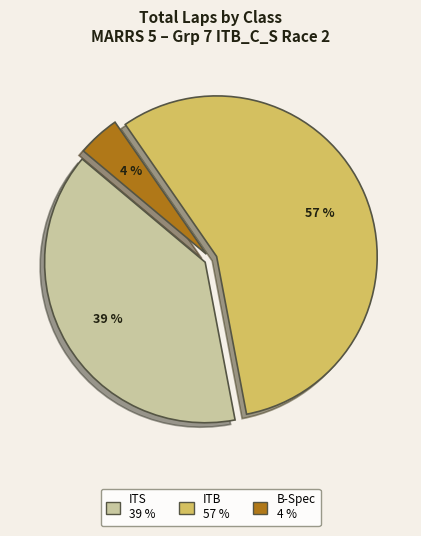

Is there a majority slice in this chart?

Yes